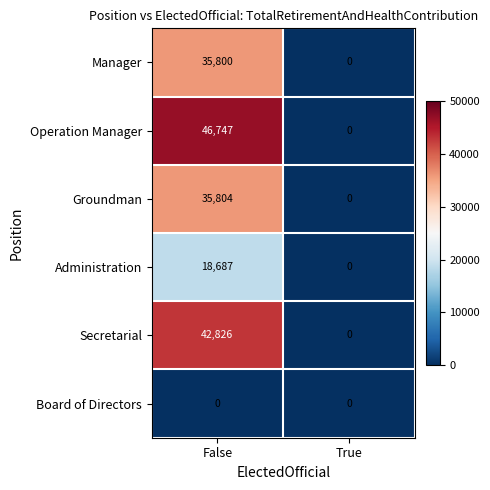

The value of Secretarial at True is 14257. True or false?

False